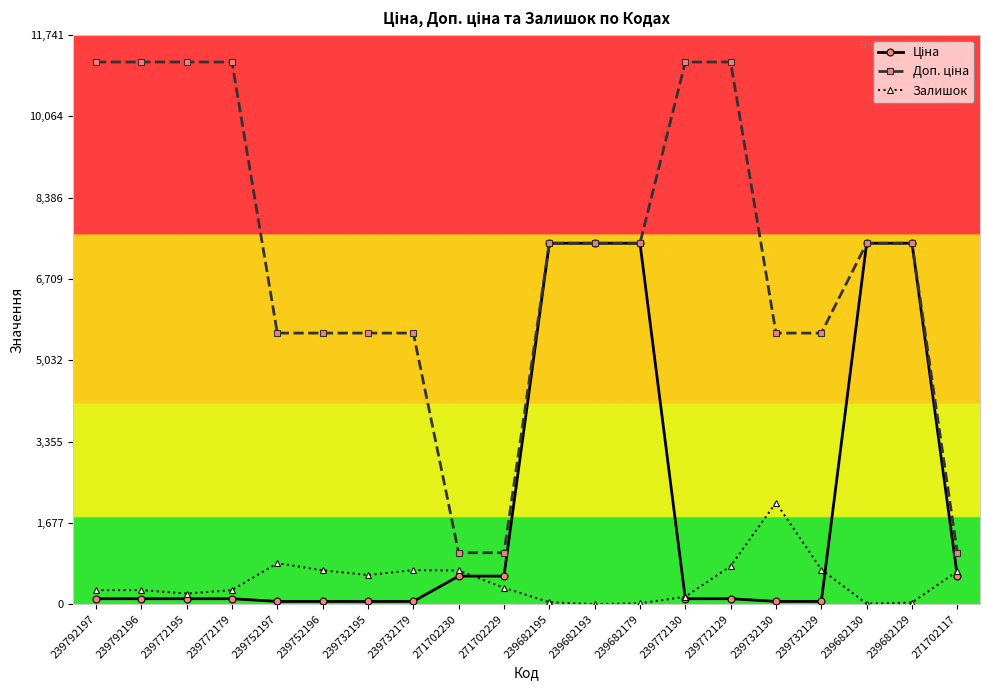

What is the greatest value displayed?

11182.0